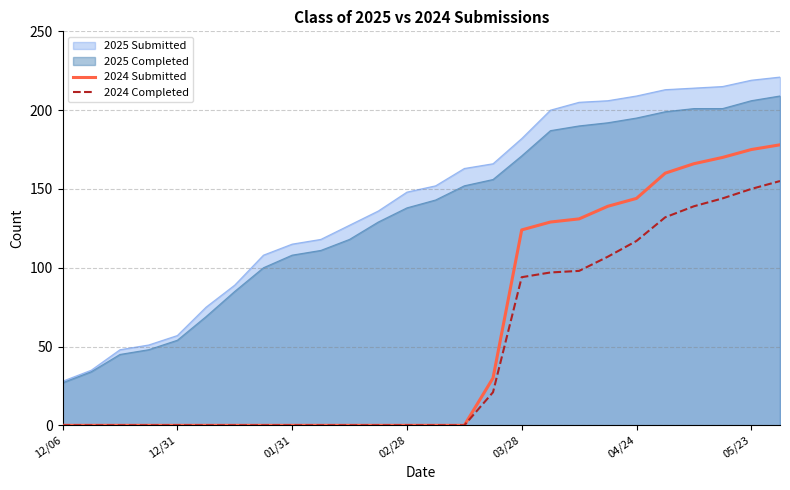

Does the chart have visible grid lines?

Yes